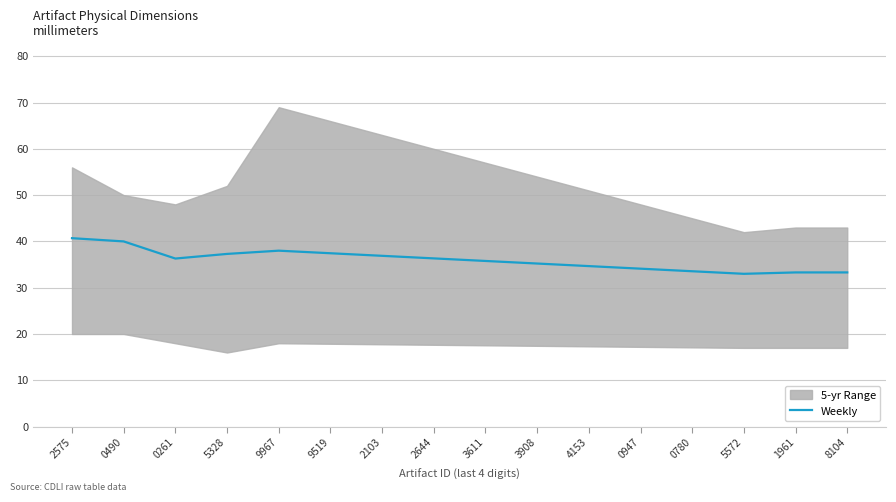

Where is the first local minimum?

0261